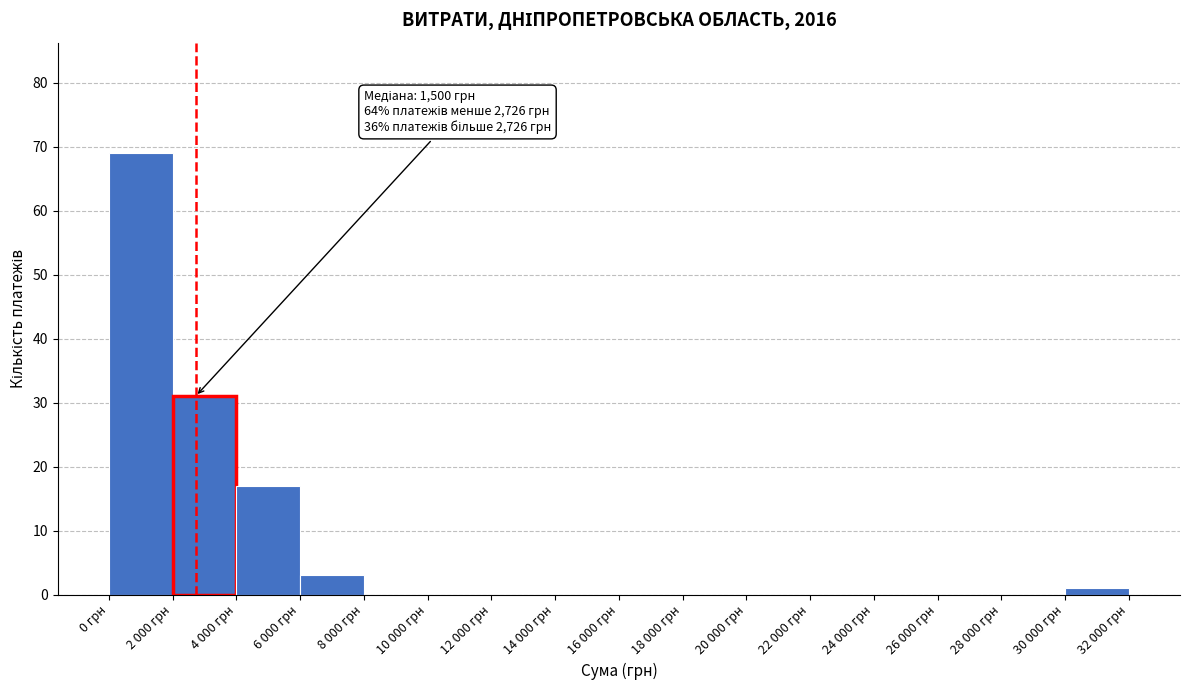

Reading left to right, list all the values displayed in this chart.

0 грн=69	2 000 грн=31	4 000 грн=17	6 000 грн=3	8 000 грн=0	10 000 грн=0	12 000 грн=0	14 000 грн=0	16 000 грн=0	18 000 грн=0	20 000 грн=0	22 000 грн=0	24 000 грн=0	26 000 грн=0	28 000 грн=0	30 000 грн=1